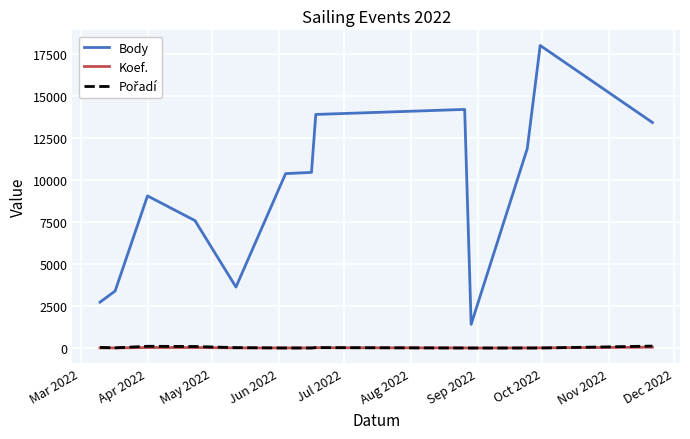

What is the greatest value displayed?

17987